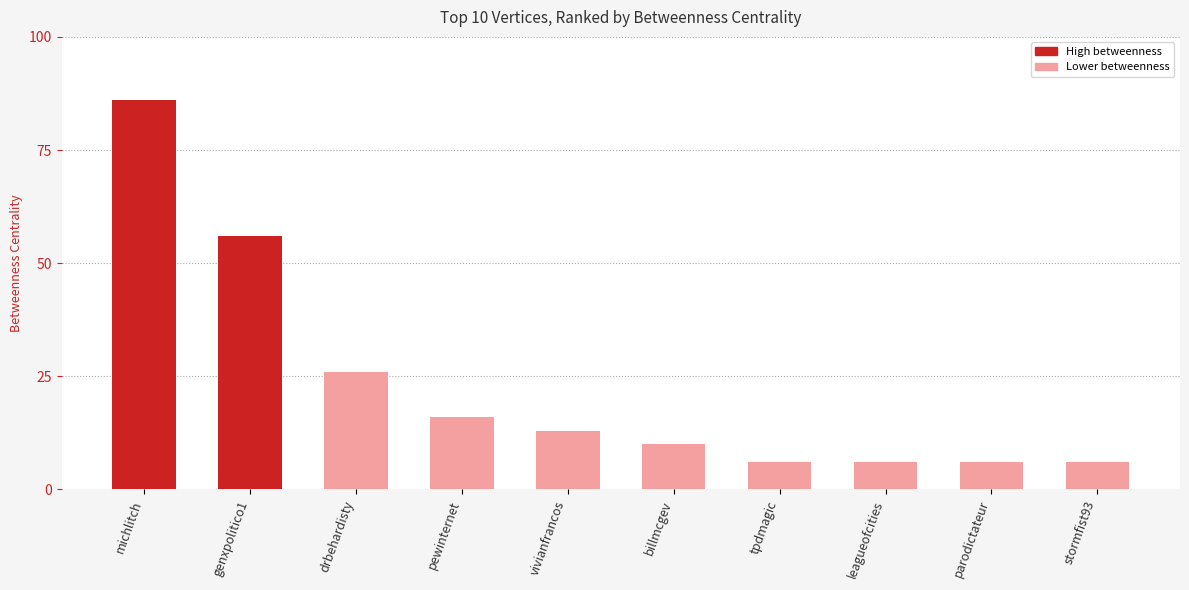

At which category does the chart reach its peak across all series?

michlitch